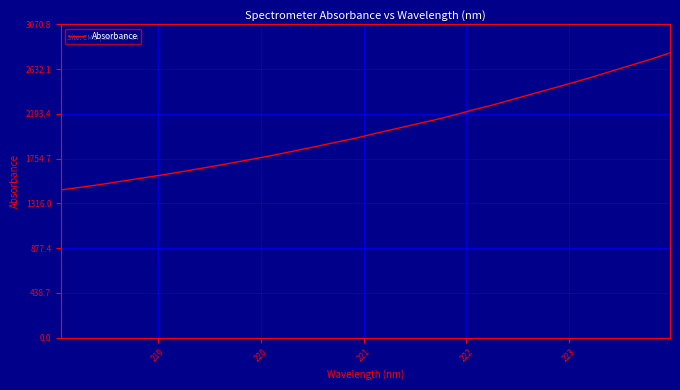

What is the difference between the maximum and minimum values?

1343.5